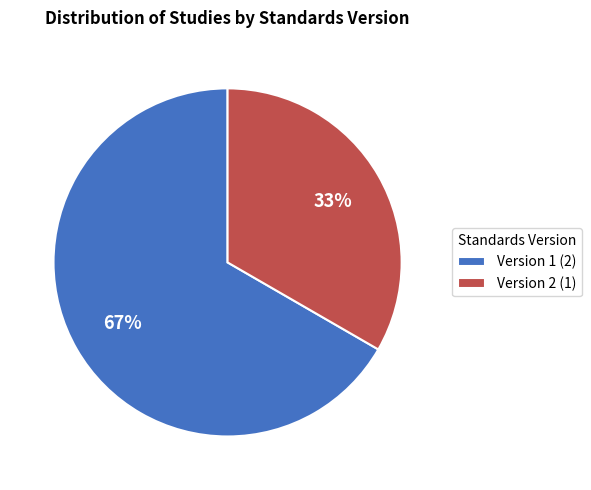

Is the sum of Version 1 (2) and Version 2 (1) greater than half?

Yes